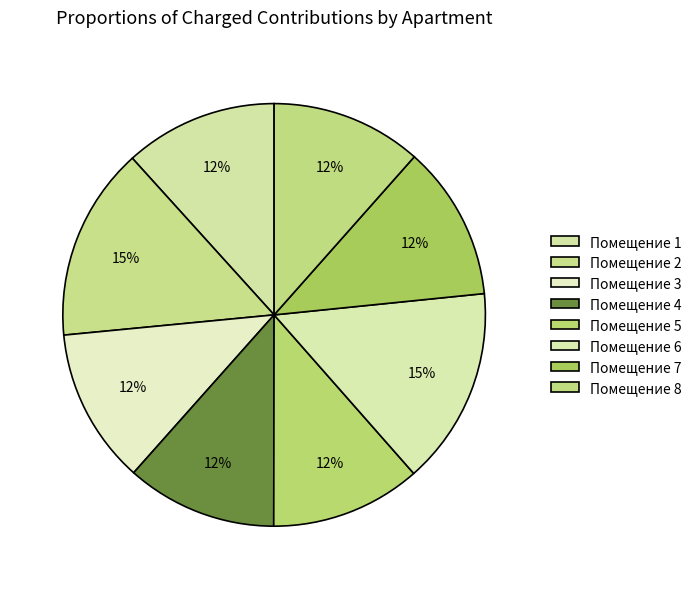

To the nearest percent, what is the difference between the largest and smallest slice percentages?

4%